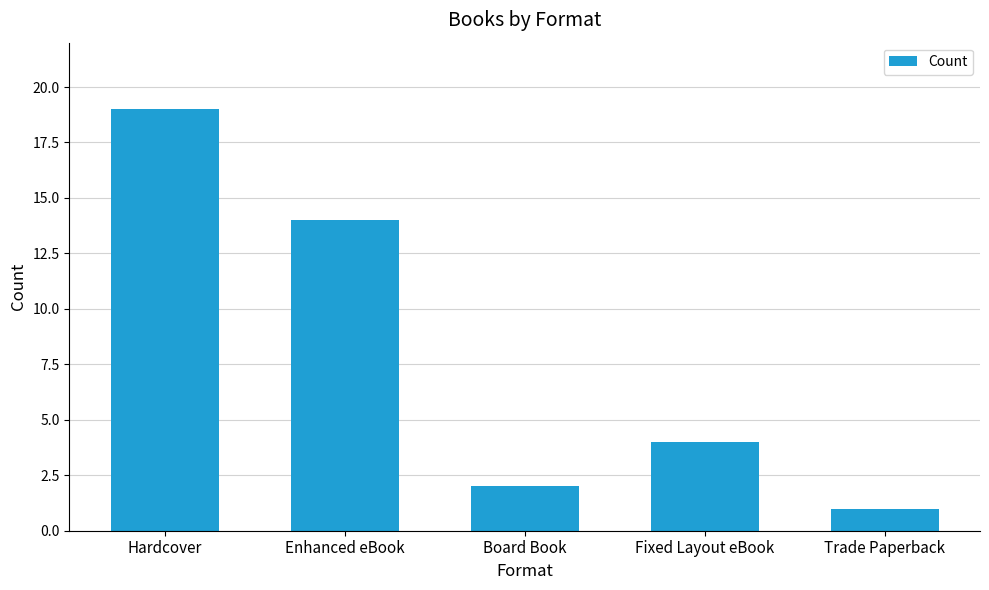

At which category does the chart reach its minimum across all series?

Trade Paperback